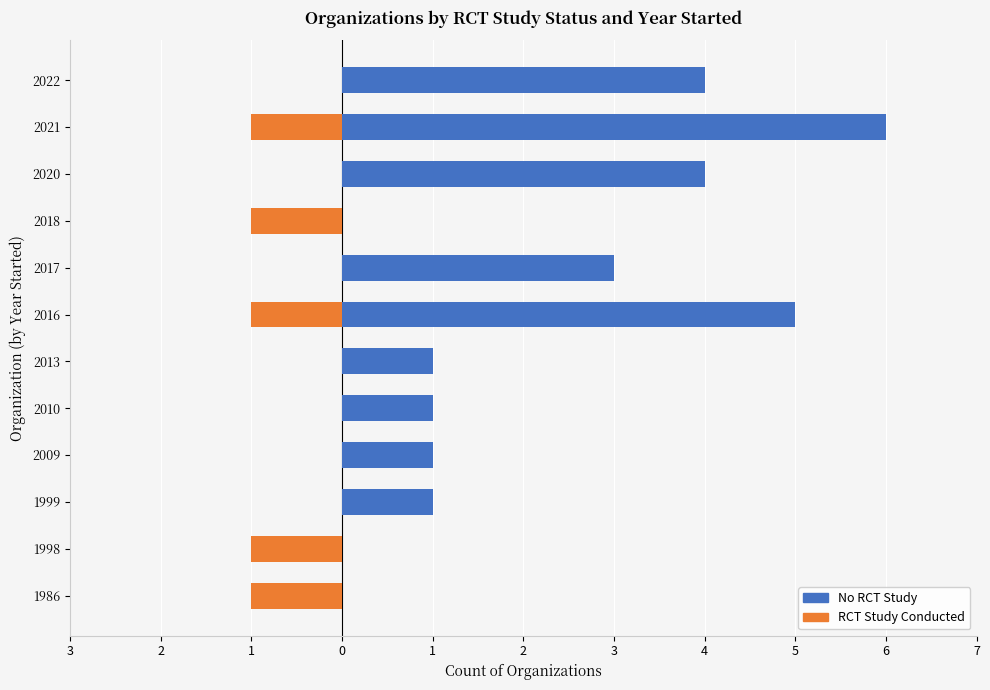

What is the difference between the maximum and second lowest values in the No RCT Study series?

6